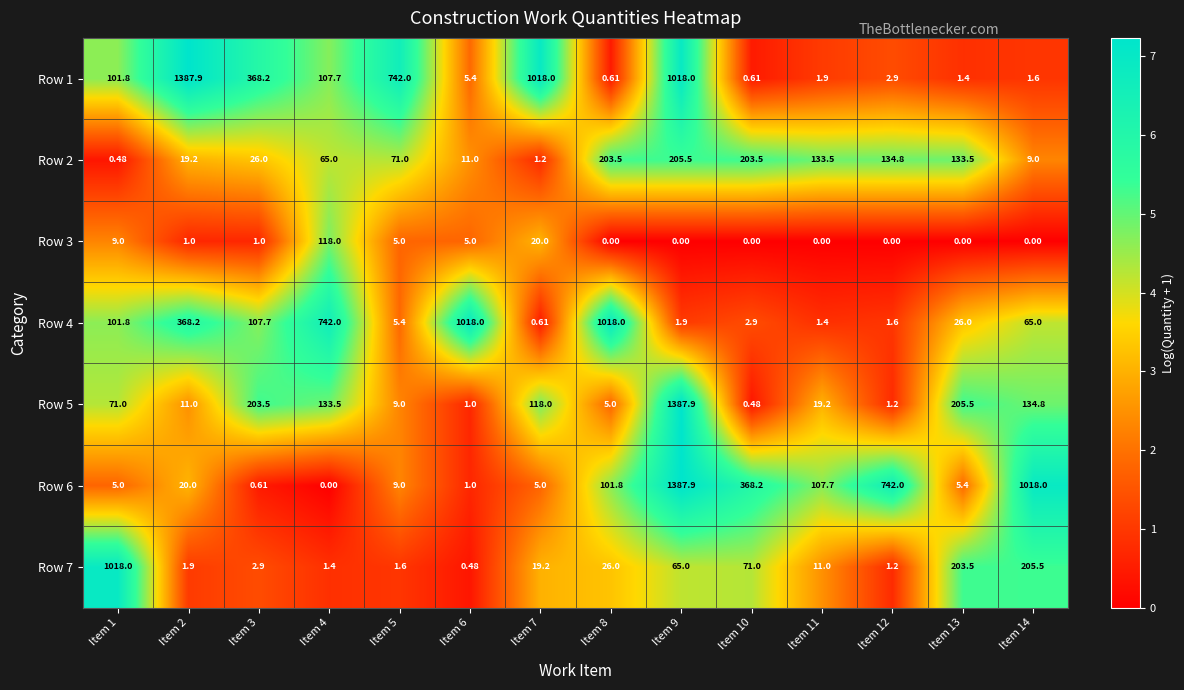

What is the difference between the highest and lowest values at Item 9?

1387.9